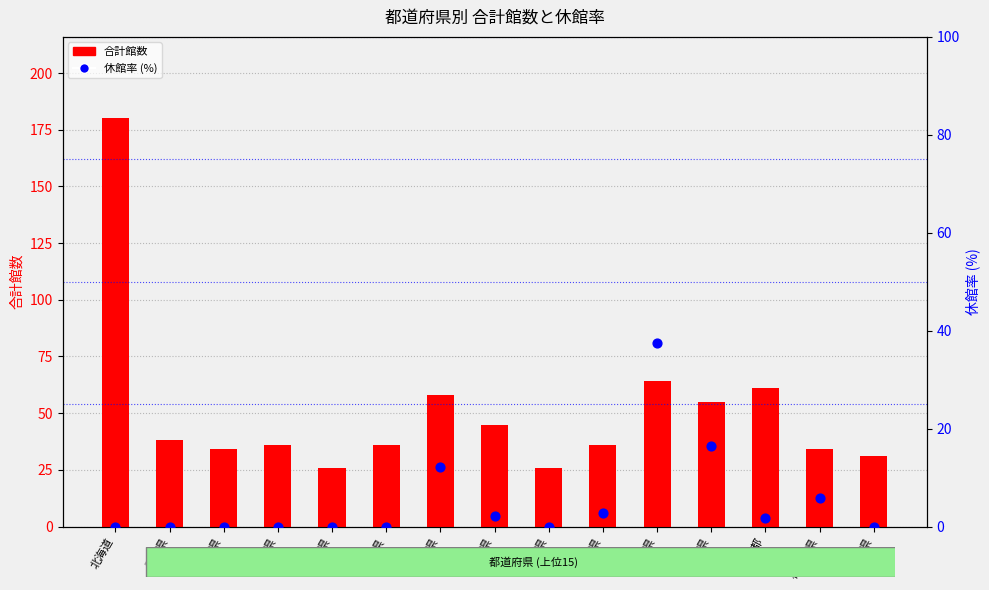

Which series reaches the minimum Y coordinate?

休館率 (%)